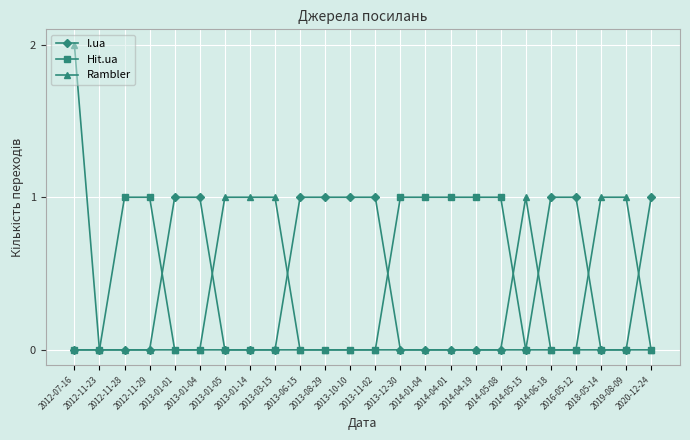

Is the value of Rambler at 2012-07-16 greater than the value of Hit.ua at 2013-01-01?

Yes